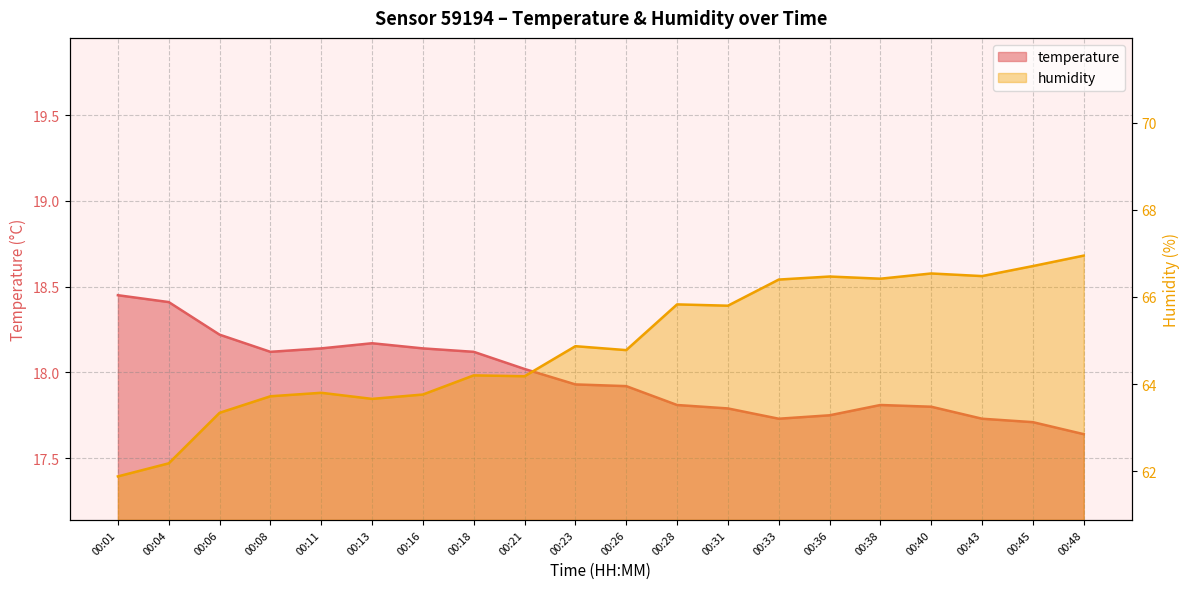

How many lines are shown in the chart?

2